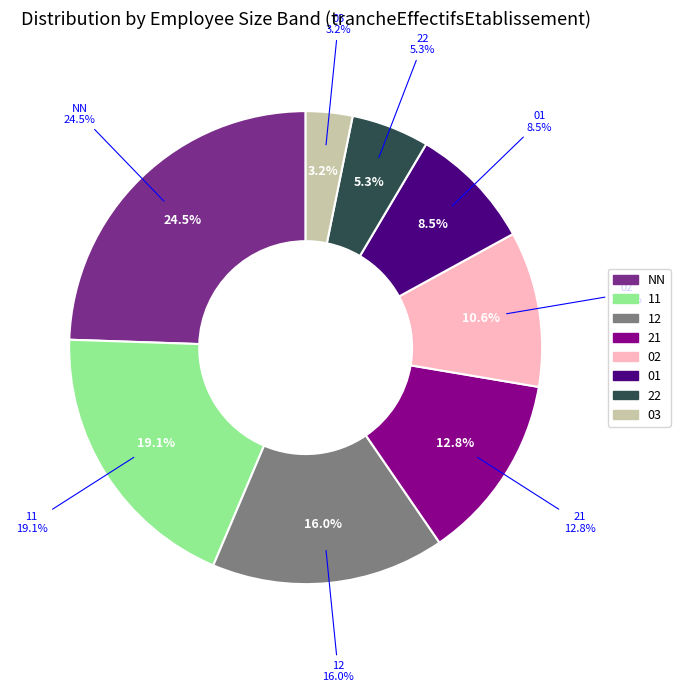

How many segments does this pie chart have?

8